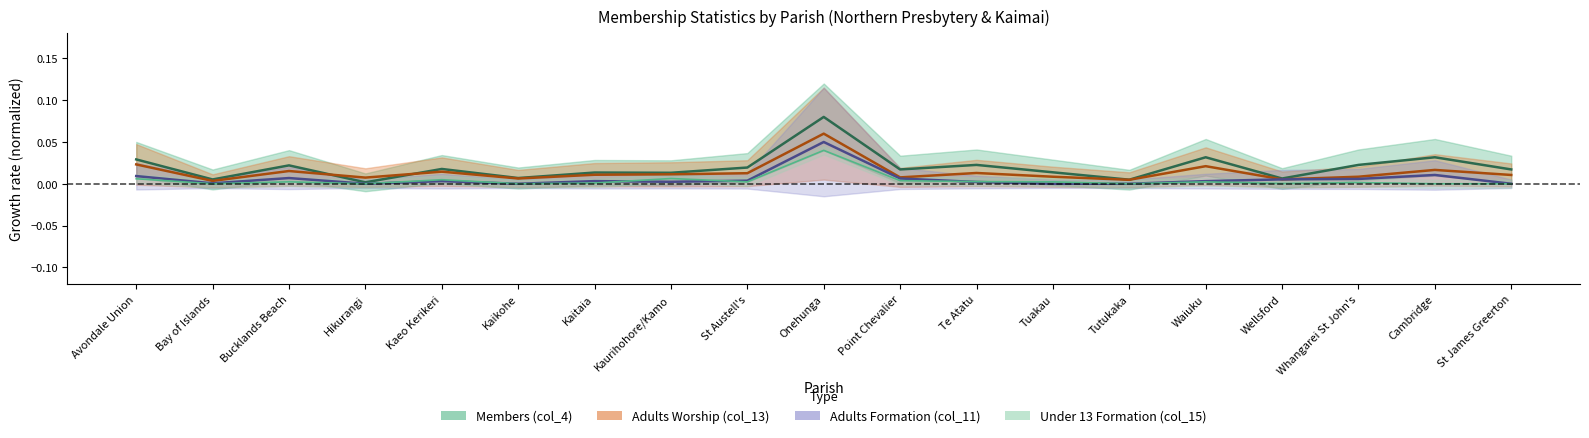

At which category does the chart reach its peak across all series?

Onehunga